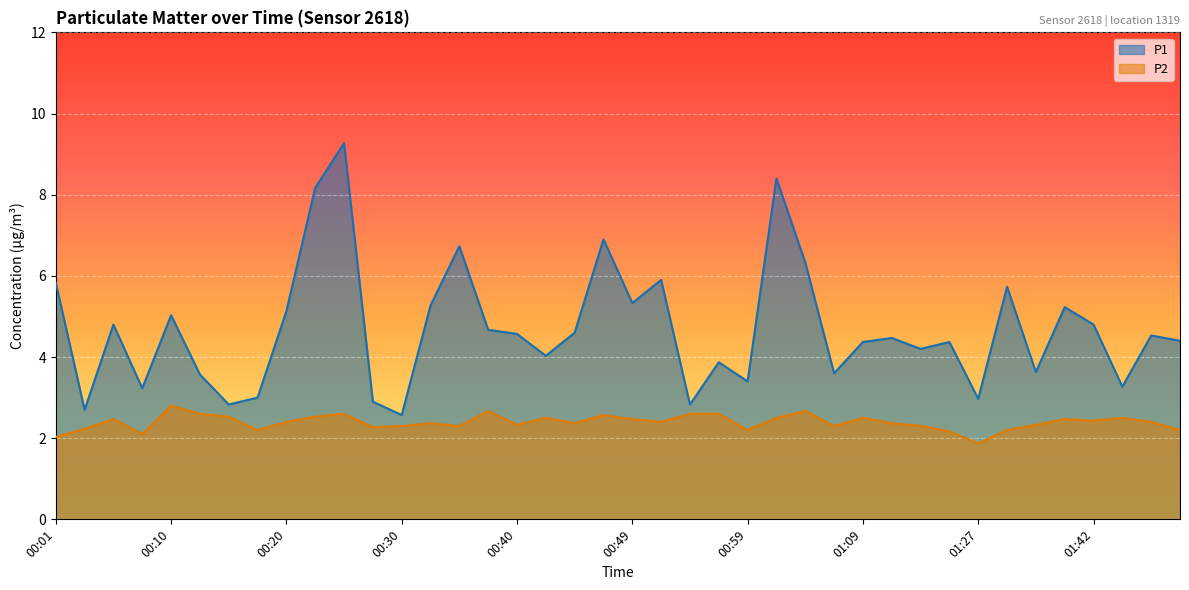

What are all the series names shown in the legend?

P1, P2